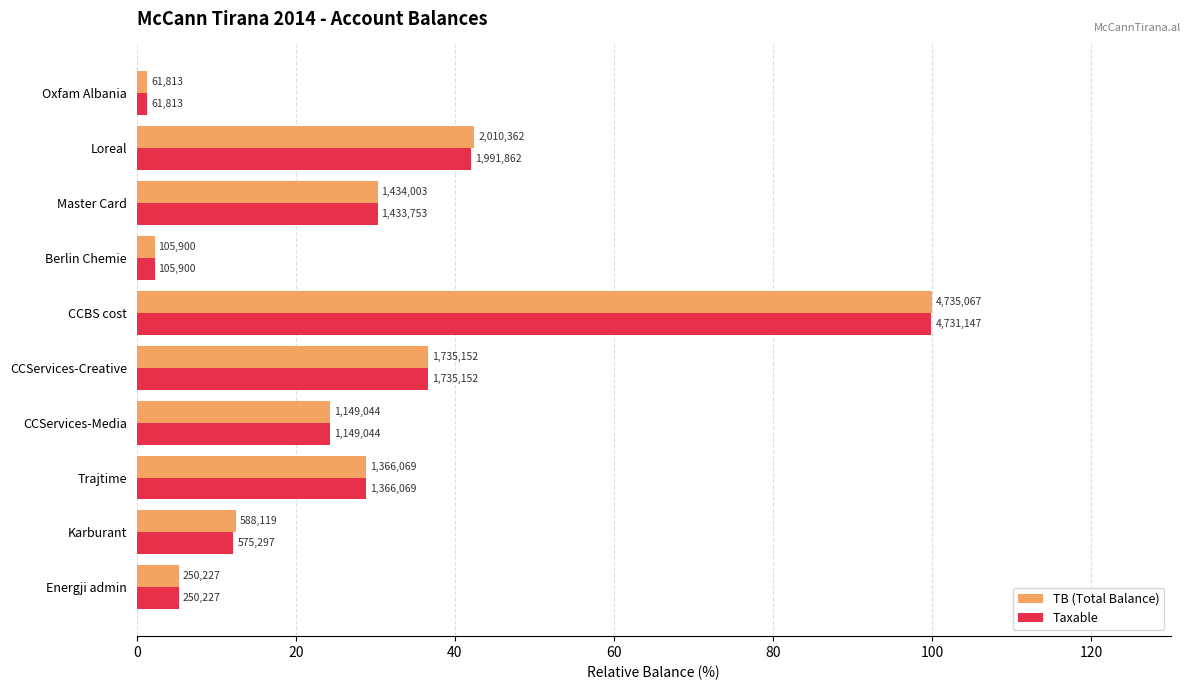

What are all the series names shown in the legend?

TB (Total Balance), Taxable